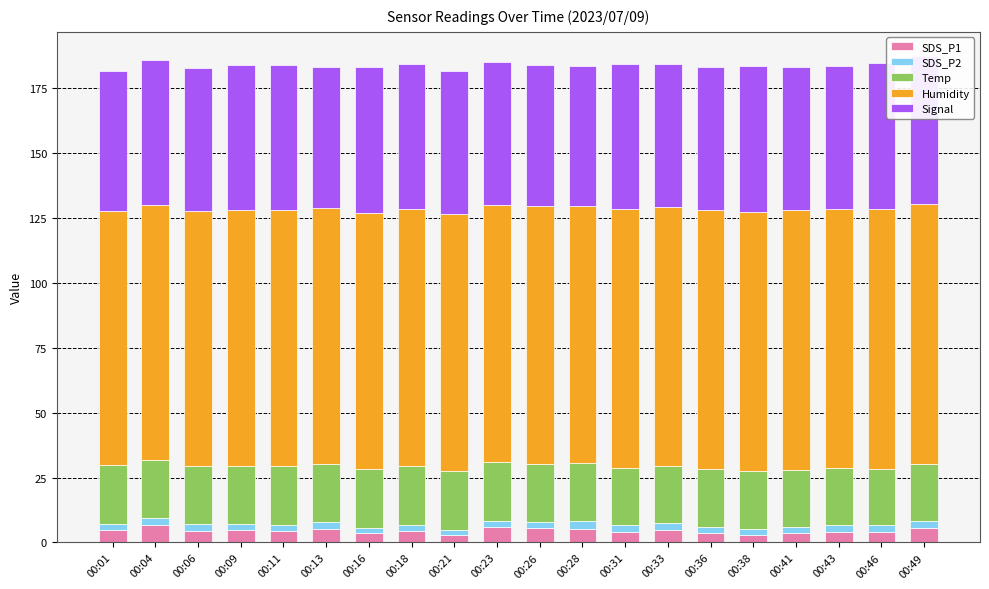

Is the value of SDS_P2 at 00:33 greater than the value of SDS_P1 at 00:46?

No